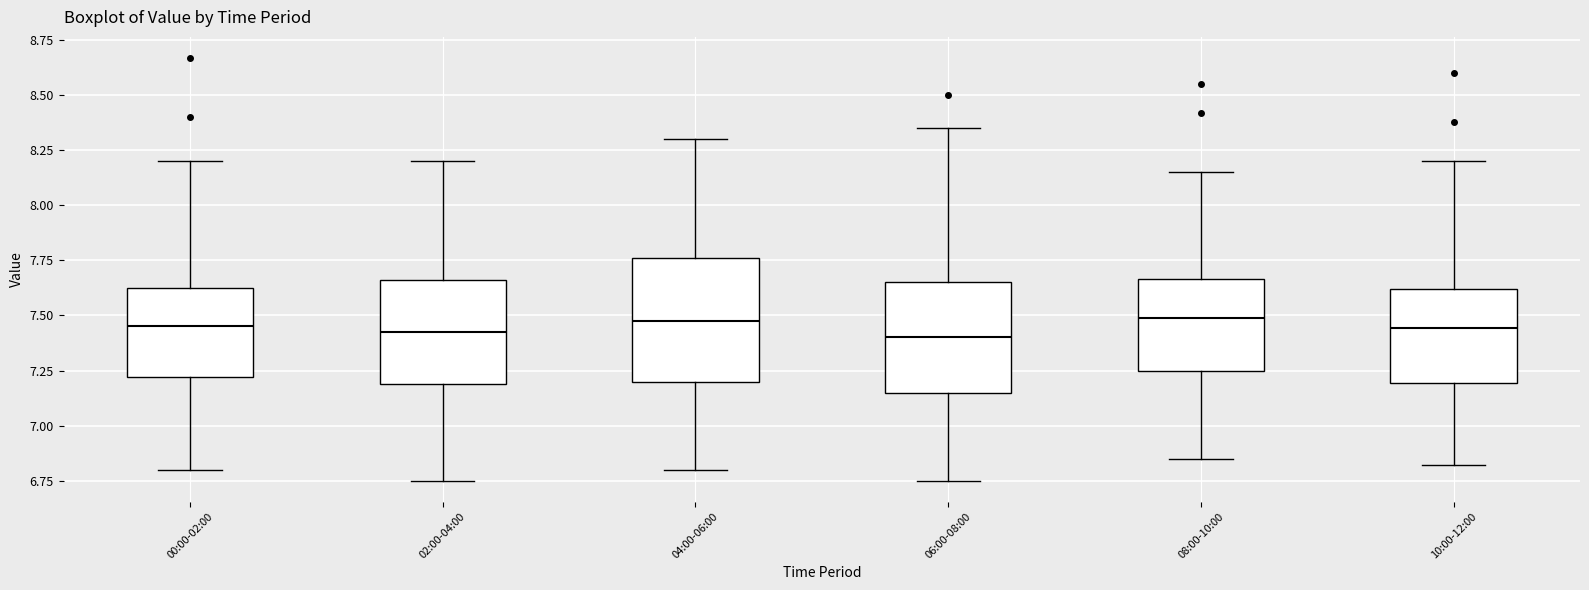

Comparing the boxes themselves (not the whiskers), which one is the tallest?

04:00-06:00